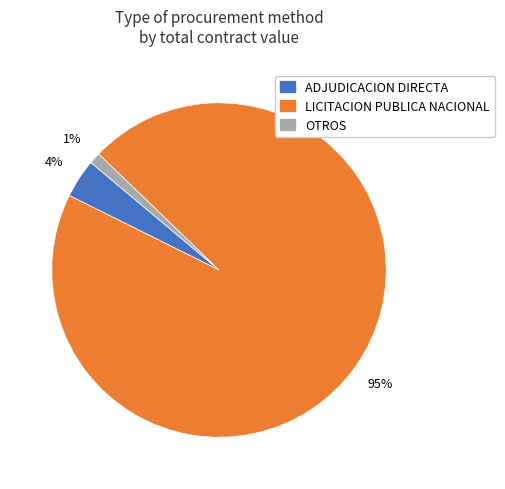

Is there a majority slice in this chart?

Yes